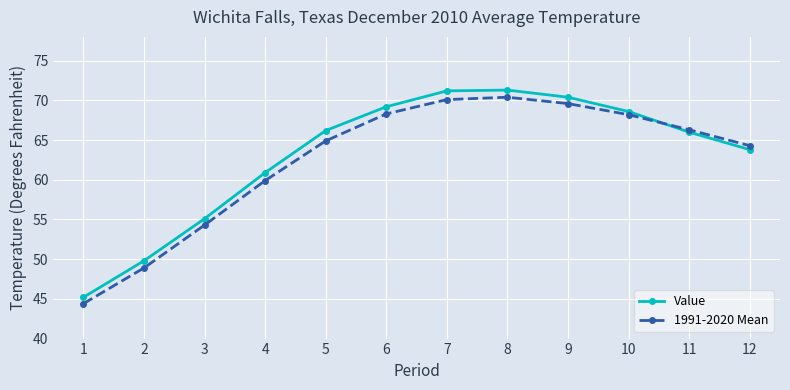

What is the difference between the 1991-2020 Mean values at 7 and 5?

5.2